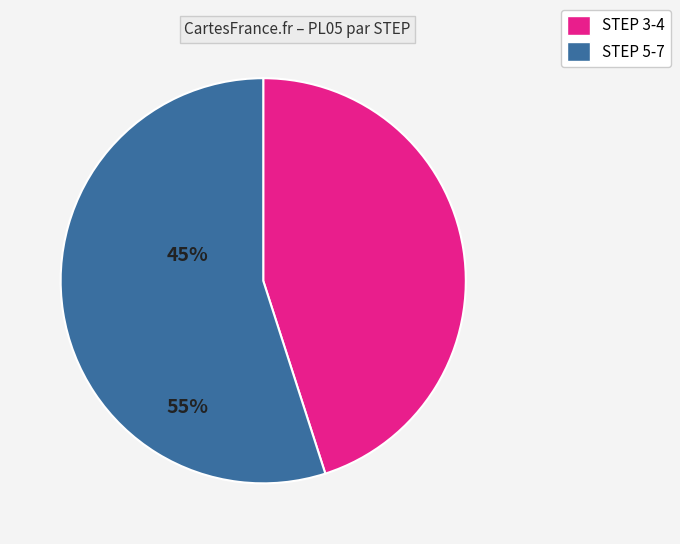

Count the number of slices in the pie.

2